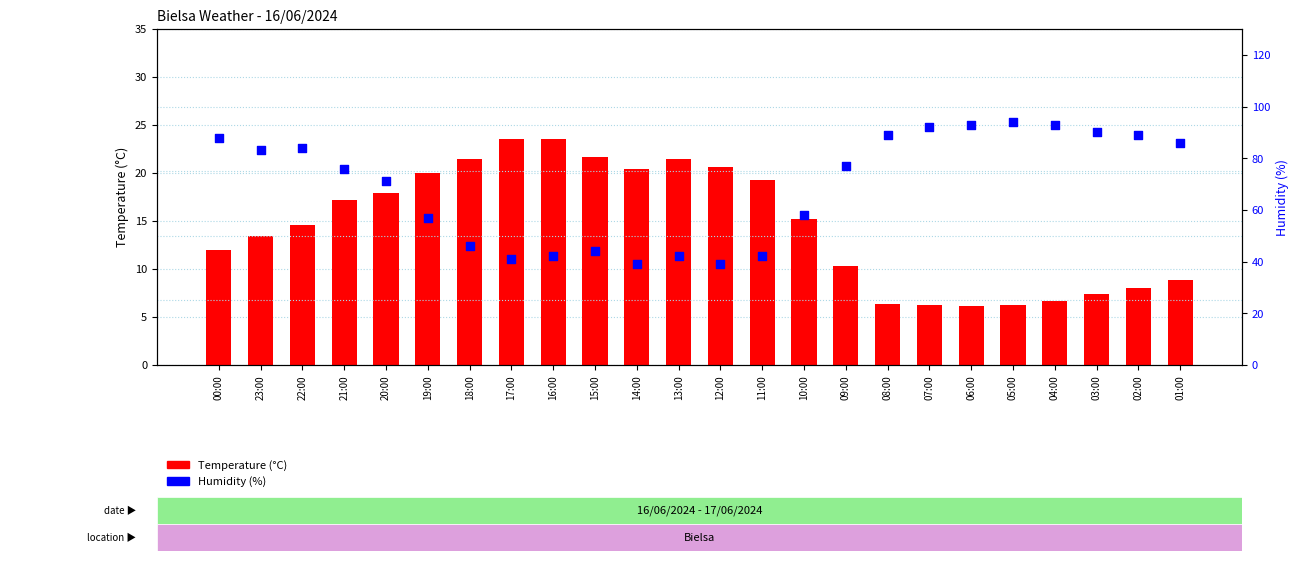

What are all the series names shown in the legend?

Temperature (°C), Humidity (%)